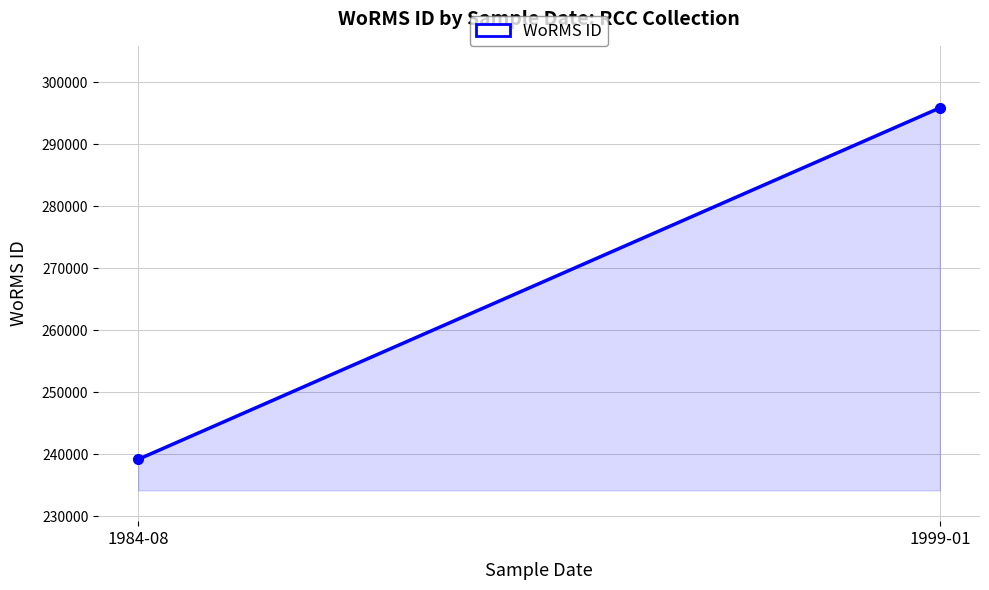

Is it true that the value at 1999-01 is 530488?

False